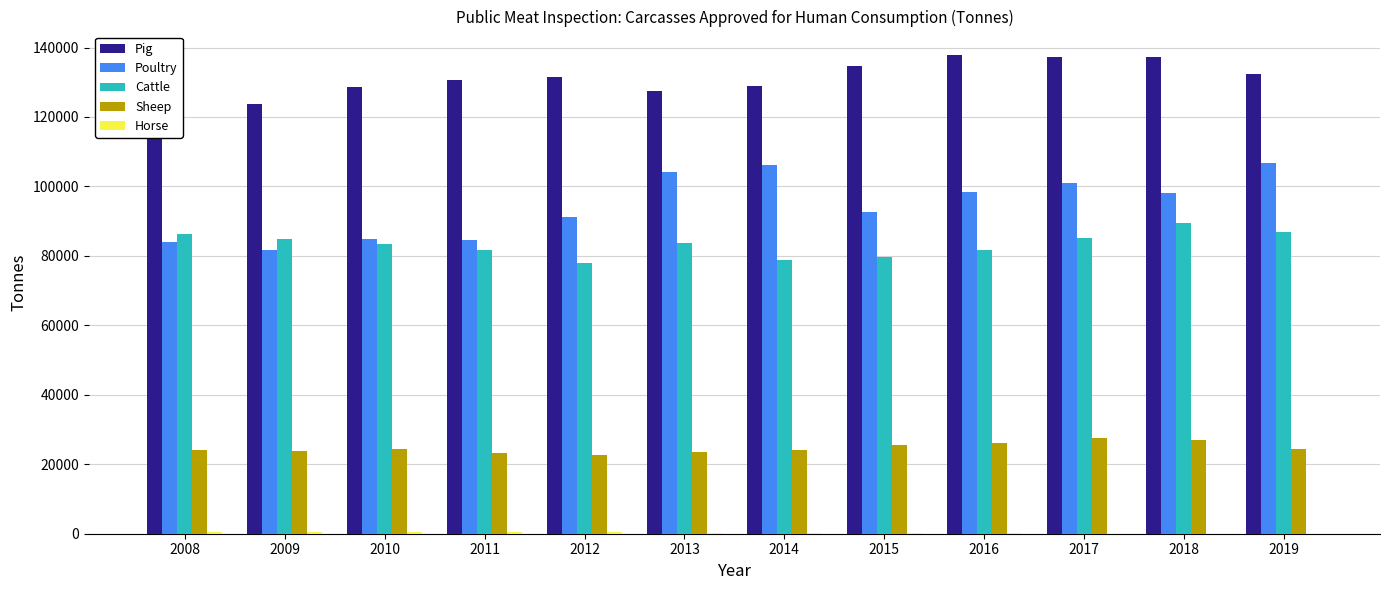

What is the average value of the Cattle series?

83312